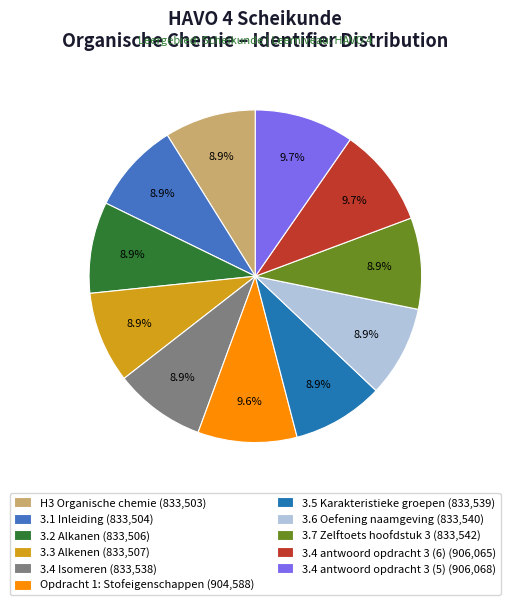

To the nearest percent, what is the difference between the 3.4 antwoord opdracht 3 (6) and 3.3 Alkenen slice percentages?

1%